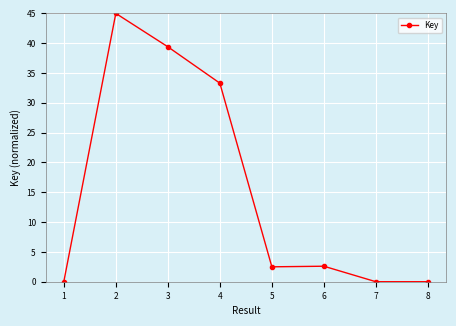

Where is the first local minimum?

5